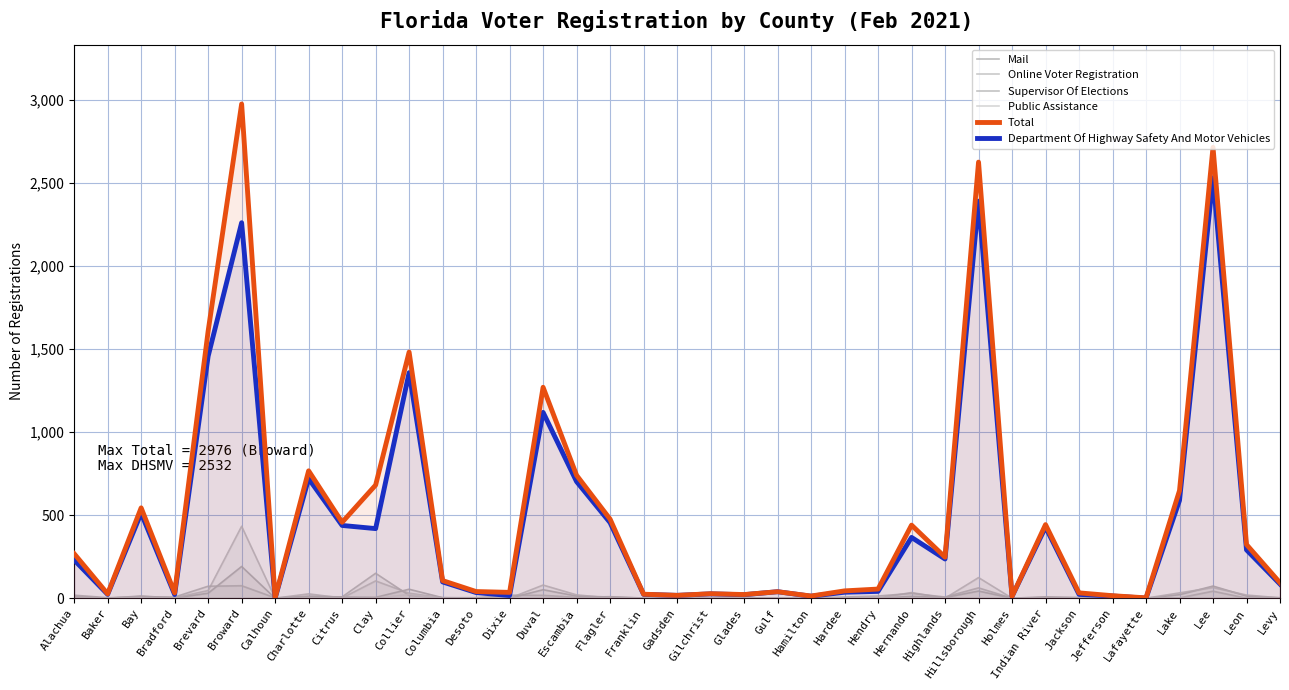

Which series has the widest spread of values?

Total